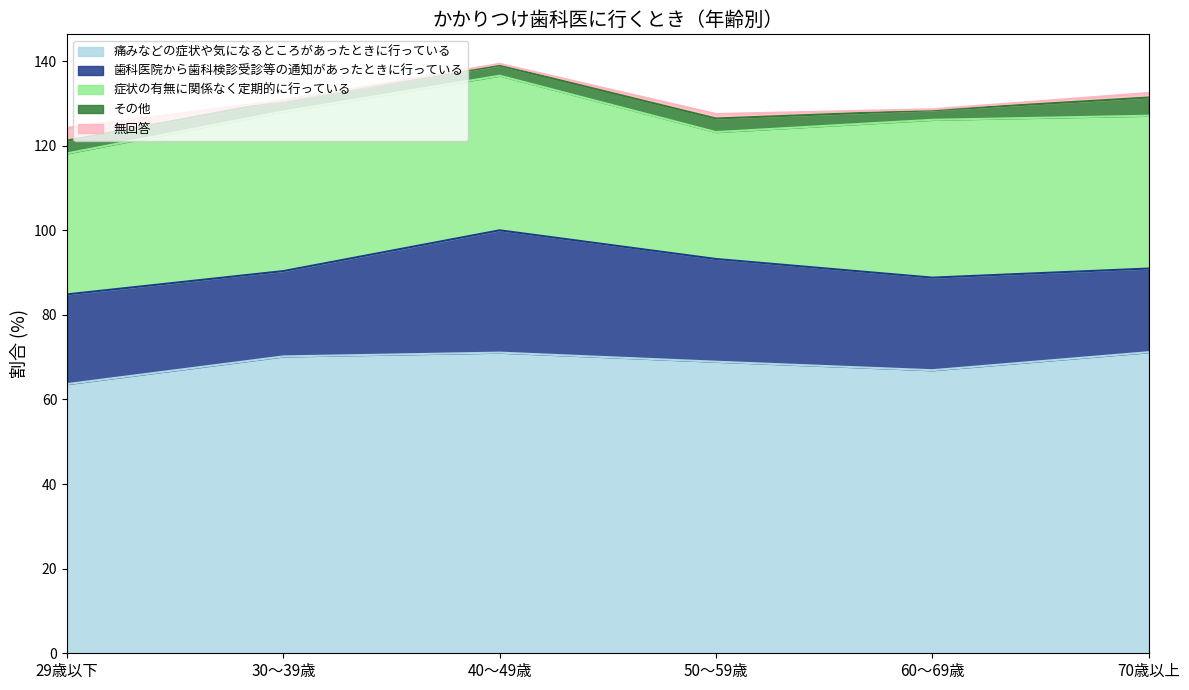

Where is 歯科医院から歯科検診受診等の通知があったときに行っている nearest to the value 24?

50～59歳